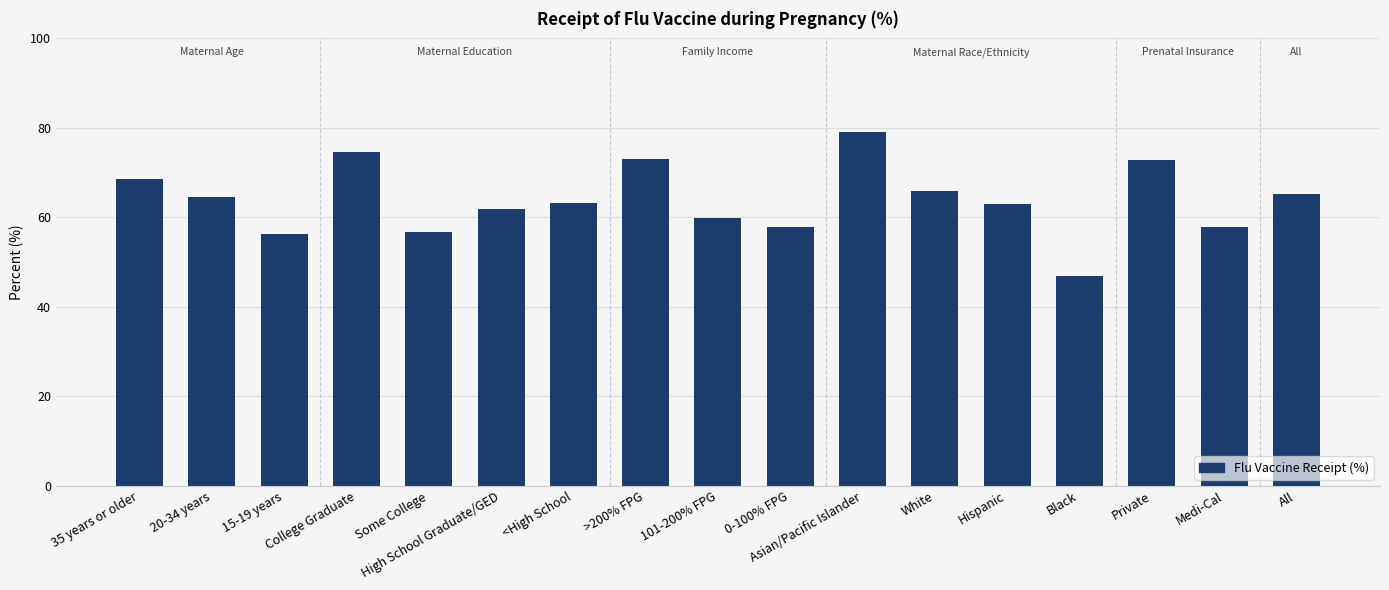

What is the label of the 1st bar from the left?

35 years or older